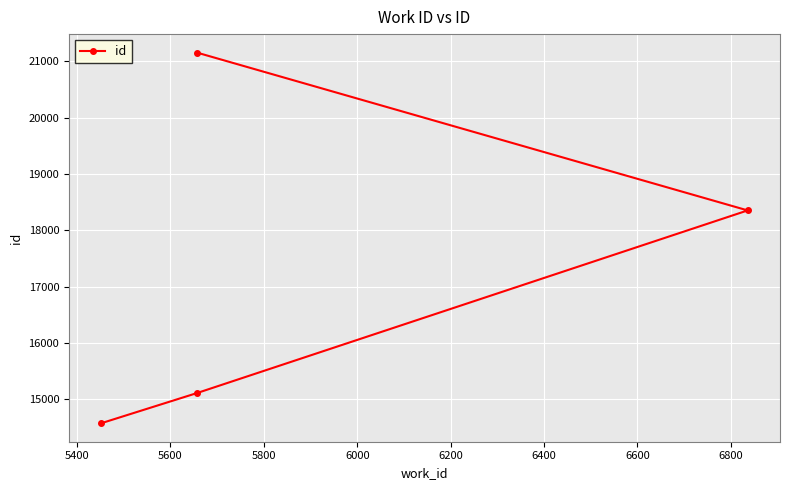

What is the change in value from 5400 to 5800?

+6047